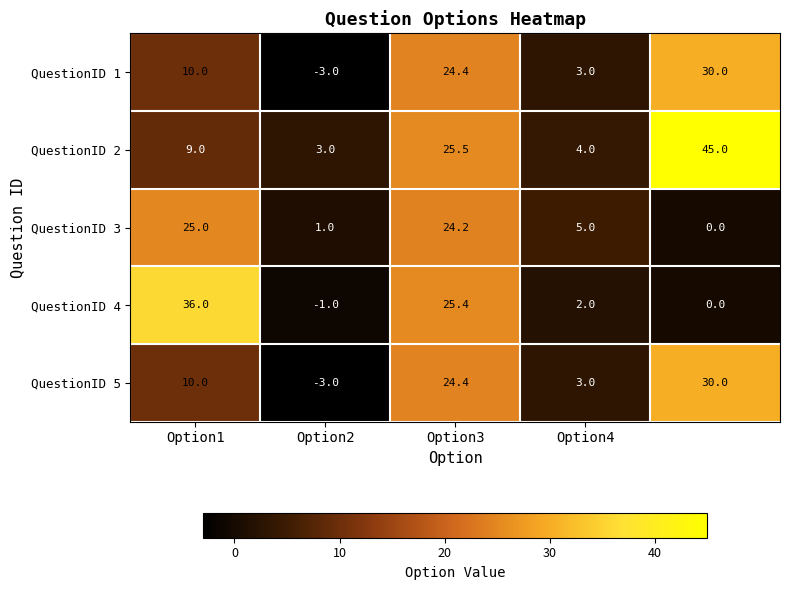

What is the sum of all QuestionID 4 values?

62.4